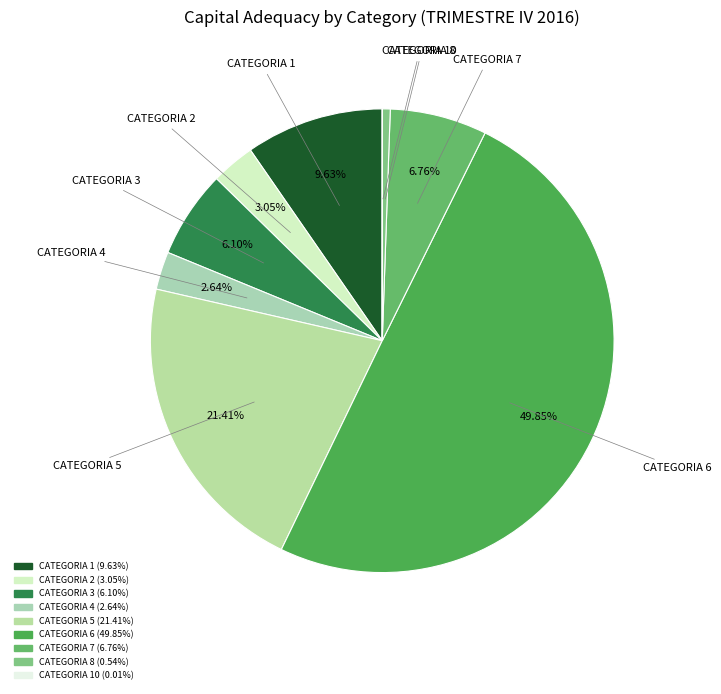

How many slices are in this pie chart?

9